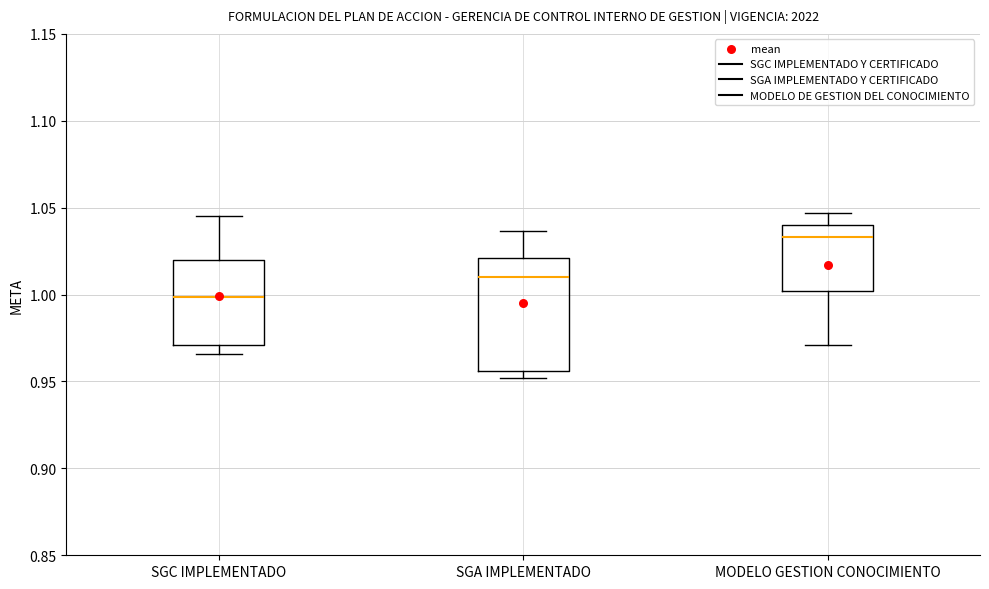

Reading left to right, read every box against the y-axis: the position of its median line, the range the box covers, and the ends of its whiskers. The values are not printed on the chart, so give them approximately, as read against the axis.

SGC IMPLEMENTADO: median 1.000, box 0.970 to 1.020, whiskers 0.965 to 1.045
SGA IMPLEMENTADO: median 1.010, box 0.955 to 1.020, whiskers 0.950 to 1.035
MODELO GESTION CONOCIMIENTO: median 1.035, box 1.000 to 1.040, whiskers 0.970 to 1.045